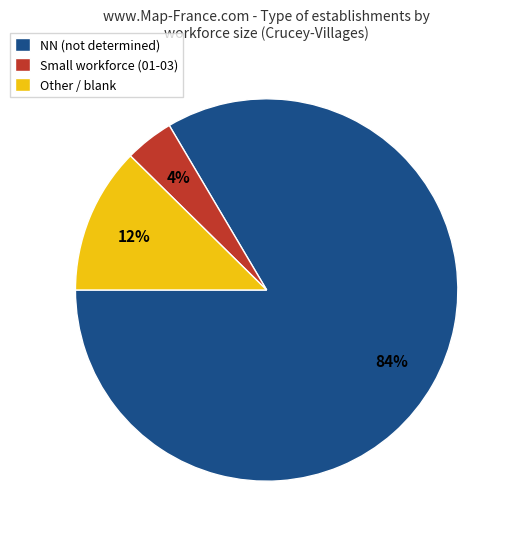

Rank the categories by value from highest to lowest.

NN (not determined), Other / blank, Small workforce (01-03)